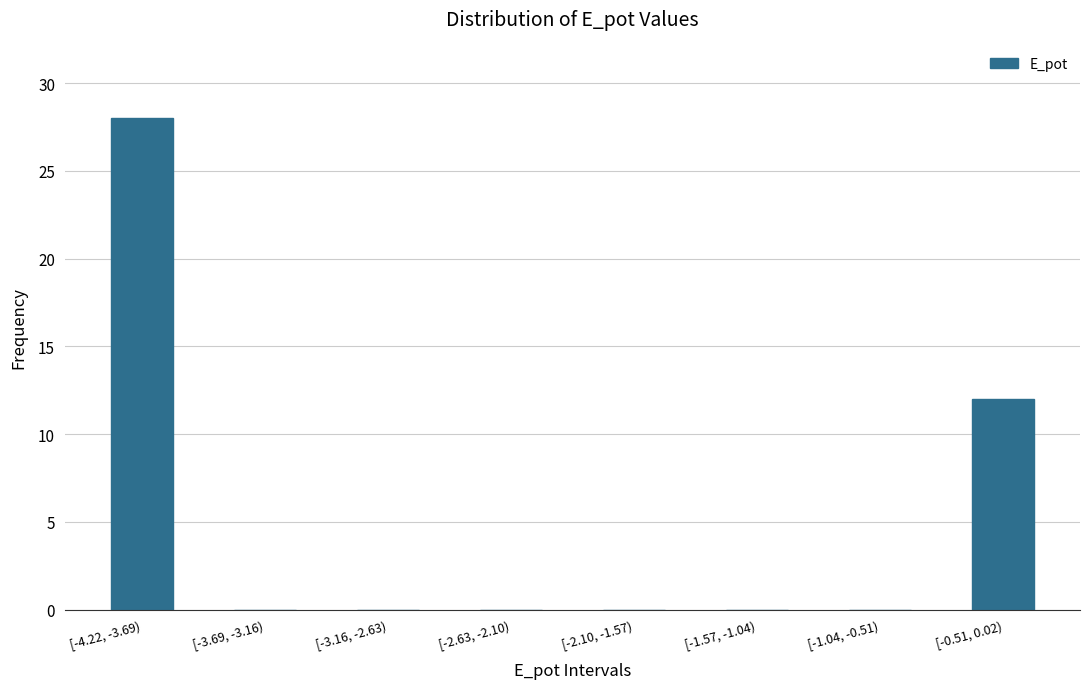

Reading left to right, what are all the values shown in this chart?

[-4.22, -3.69)=28	[-3.69, -3.16)=0	[-3.16, -2.63)=0	[-2.63, -2.10)=0	[-2.10, -1.57)=0	[-1.57, -1.04)=0	[-1.04, -0.51)=0	[-0.51, 0.02)=12